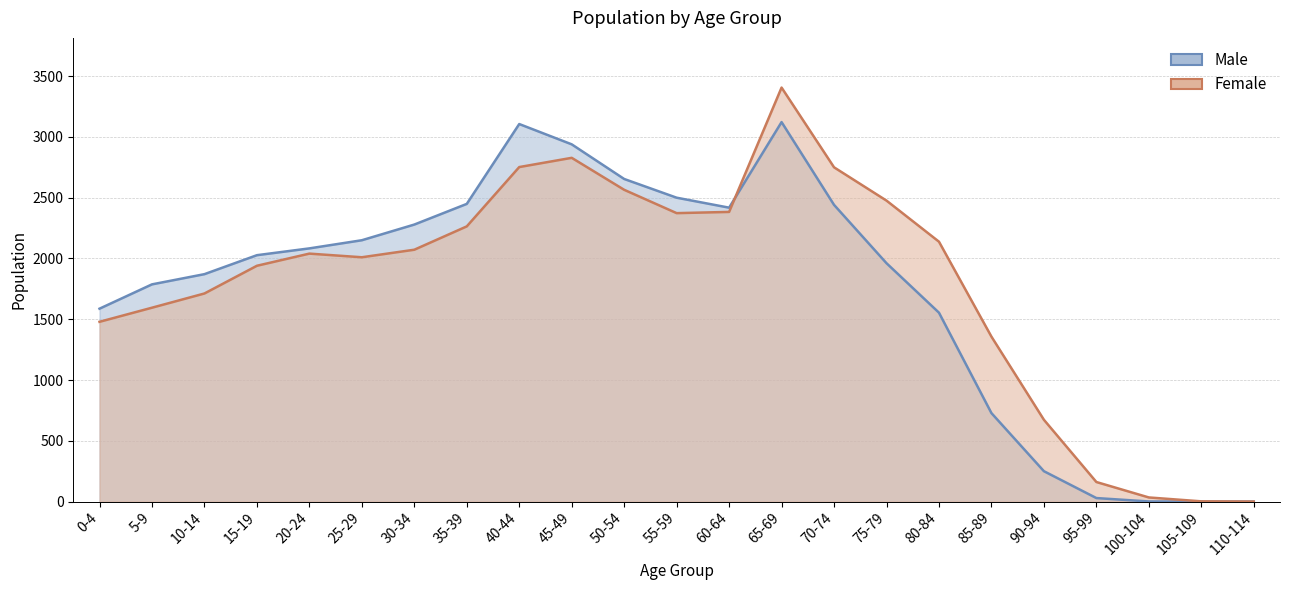

What is the difference between the maximum and minimum values in the Male series?

3122